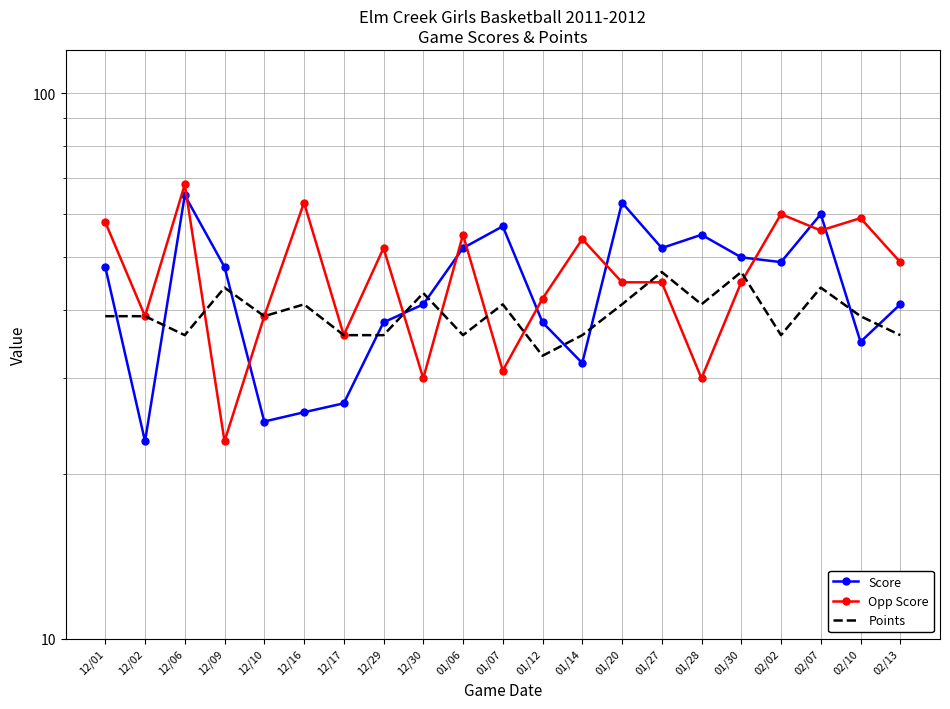

What are all the series names shown in the legend?

Score, Opp Score, Points